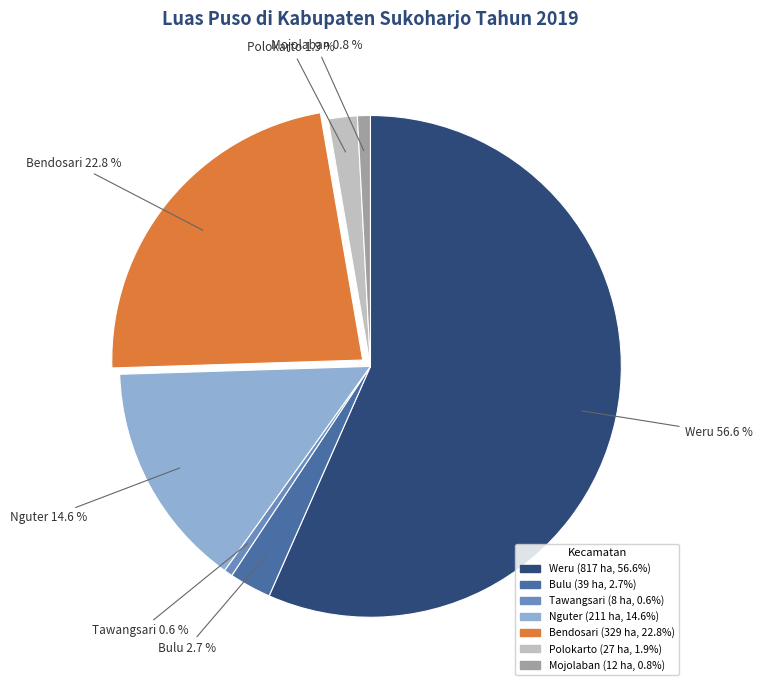

What is the largest slice in the pie chart?

Weru